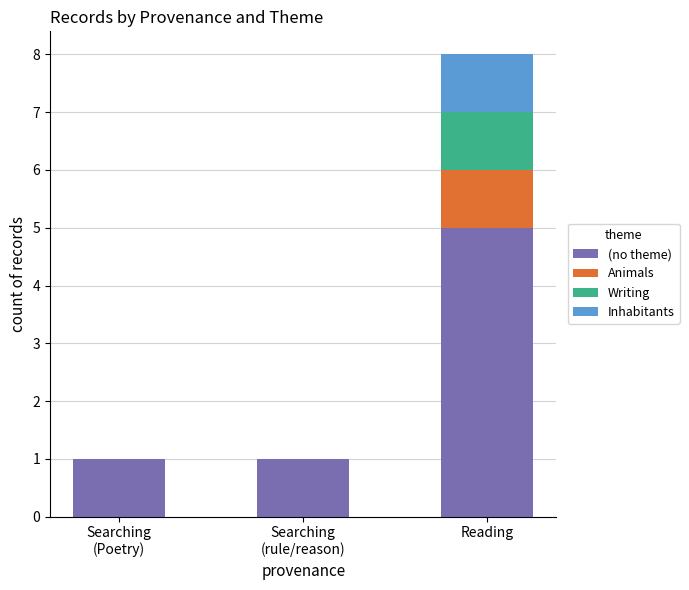

Which category has the highest value in the (no theme) series?

Reading